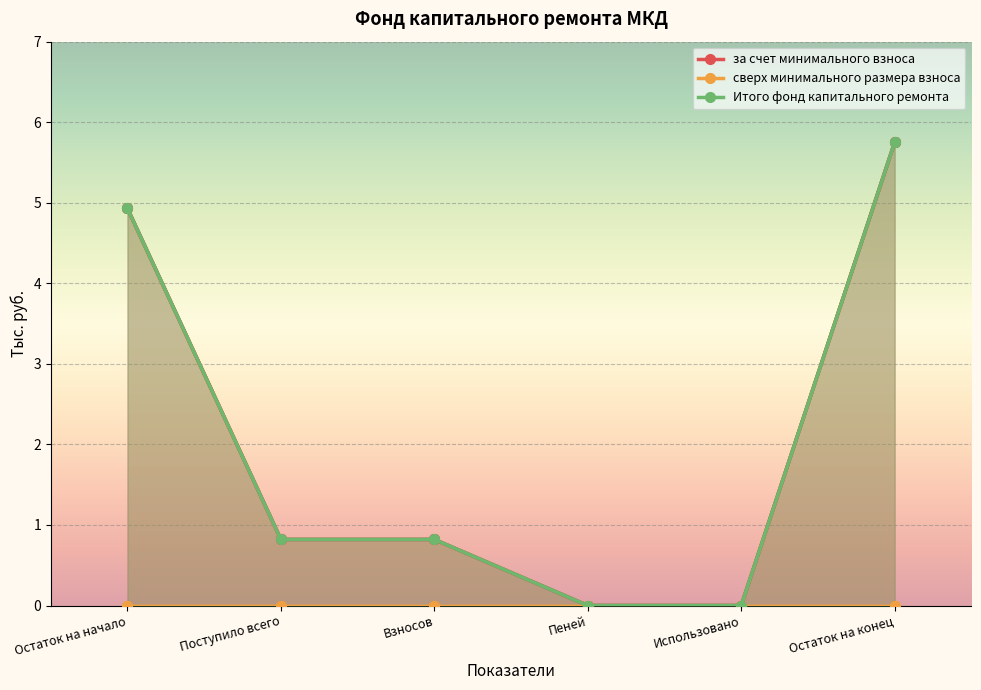

True or false: Итого фонд капитального ремонта and за счет минимального взноса intersect in this chart.

False